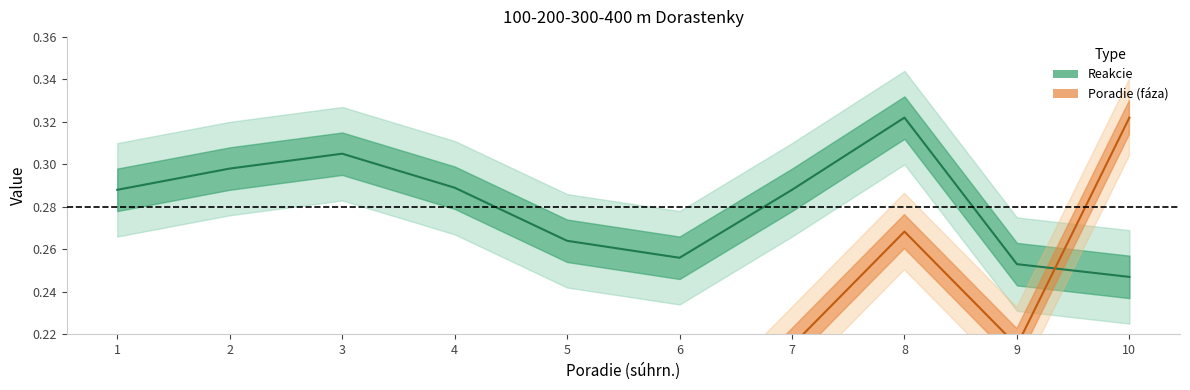

What is the spread (max minus min) of values at 7?

0.1